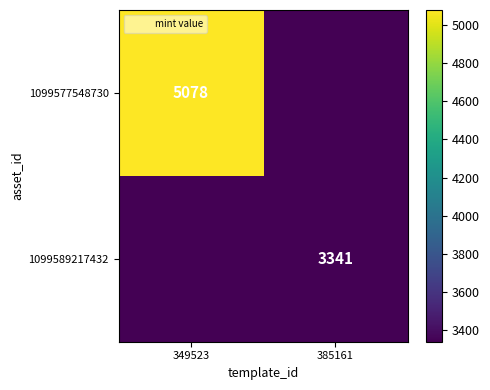

Is it true that 1099577548730 equals 7804 at 349523?

False